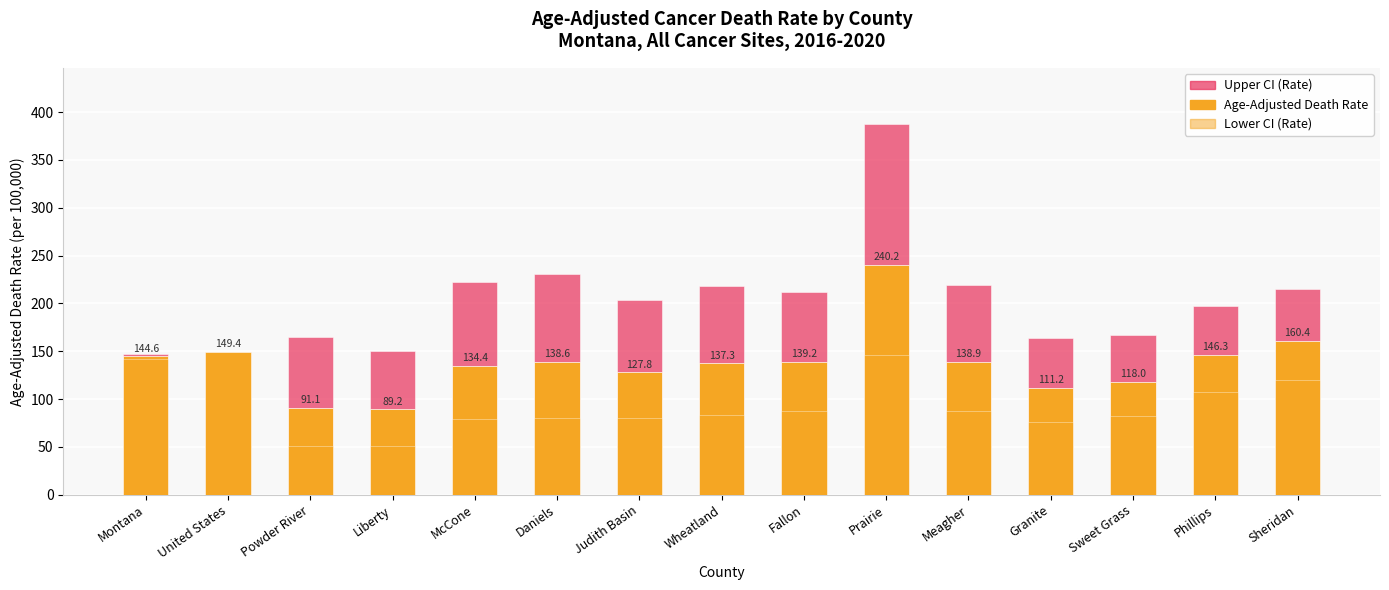

Which category has the lowest value in the Age-Adjusted Death Rate series?

Liberty